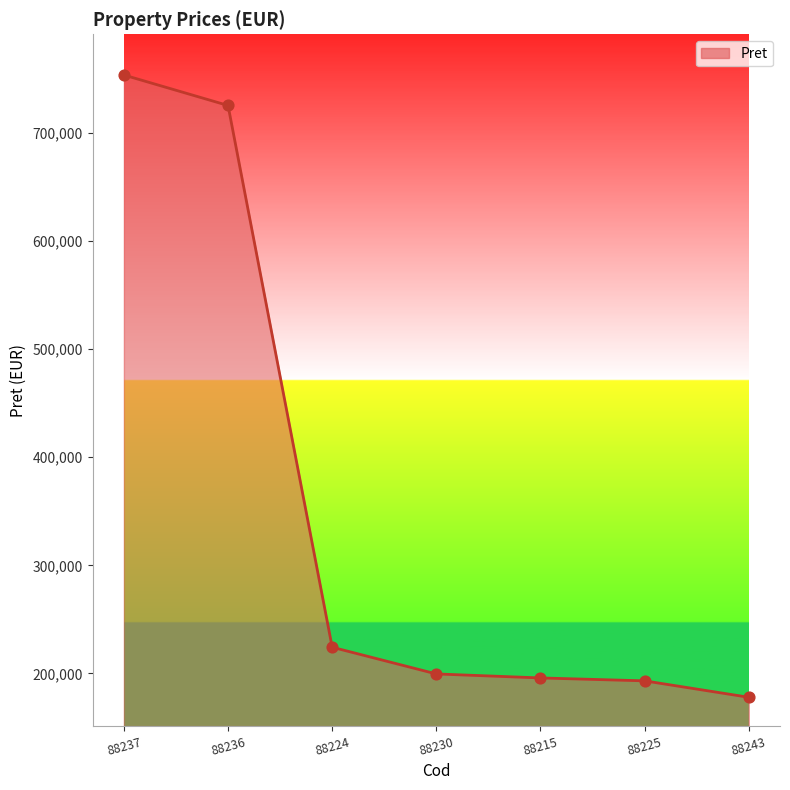

What is the ratio of the value at 88224 to the value at 88230?

1.1